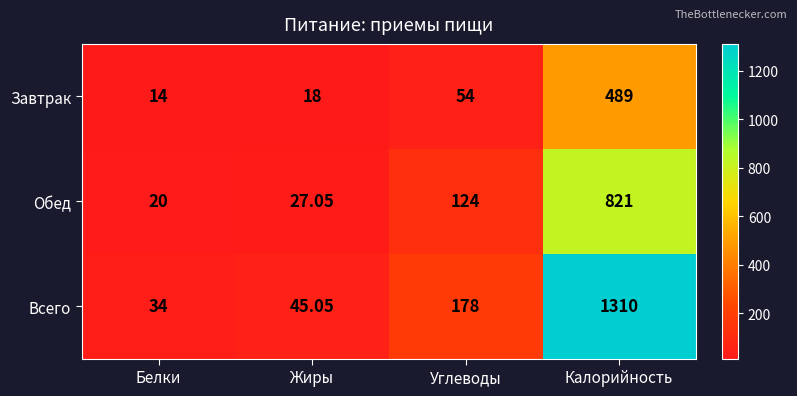

What is the total value across all series at Жиры?

90.1